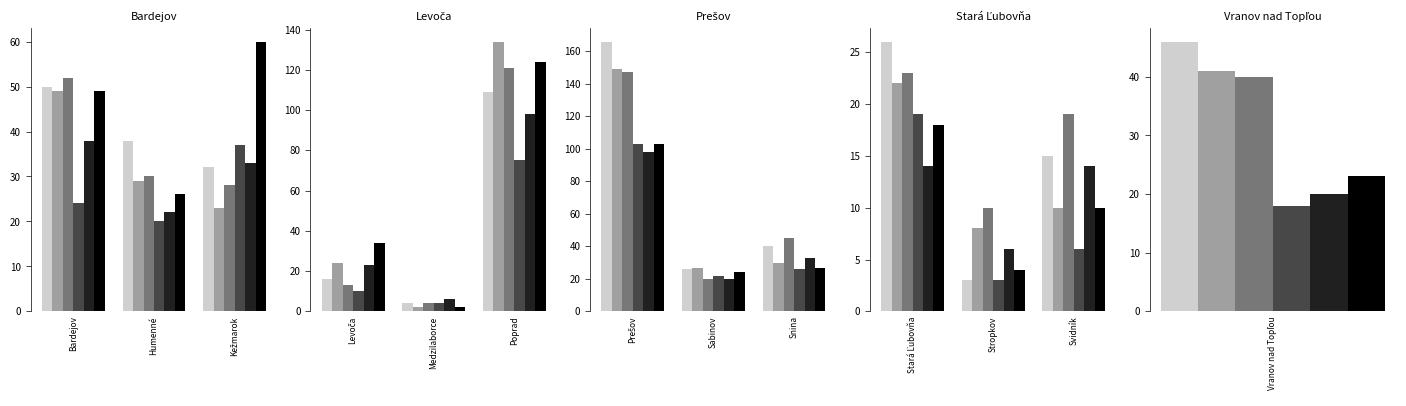

Between Bardejov and Snina, which series saw the biggest shift?

_2022